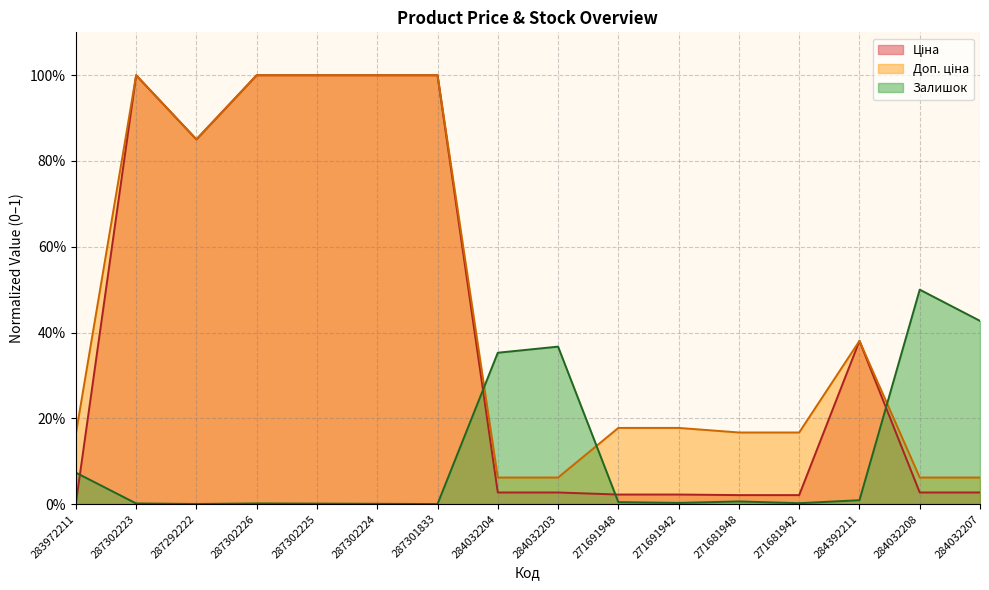

True or false: Доп. ціна has a value of 1.6 at 287302225.

False